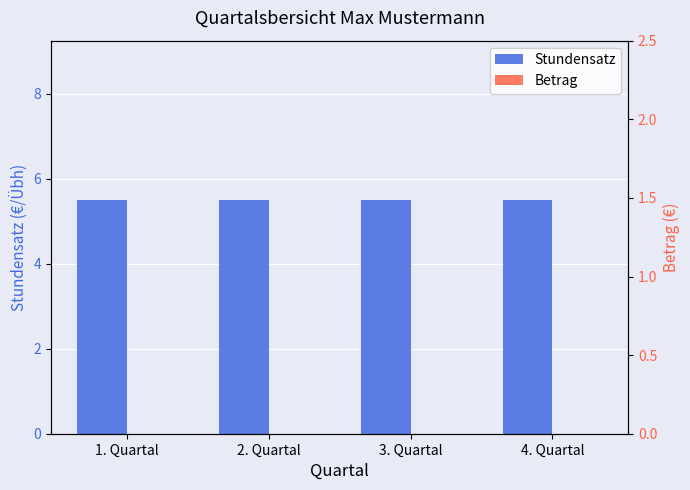

What is the sum of the Stundensatz values at 4. Quartal and 3. Quartal?

11.0